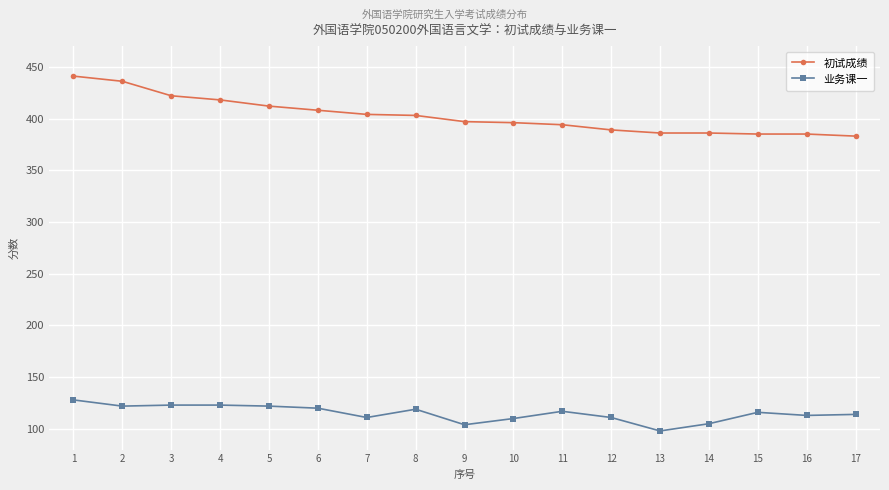

Is the value of 业务课一 at 14 greater than the value of 初试成绩 at 5?

No